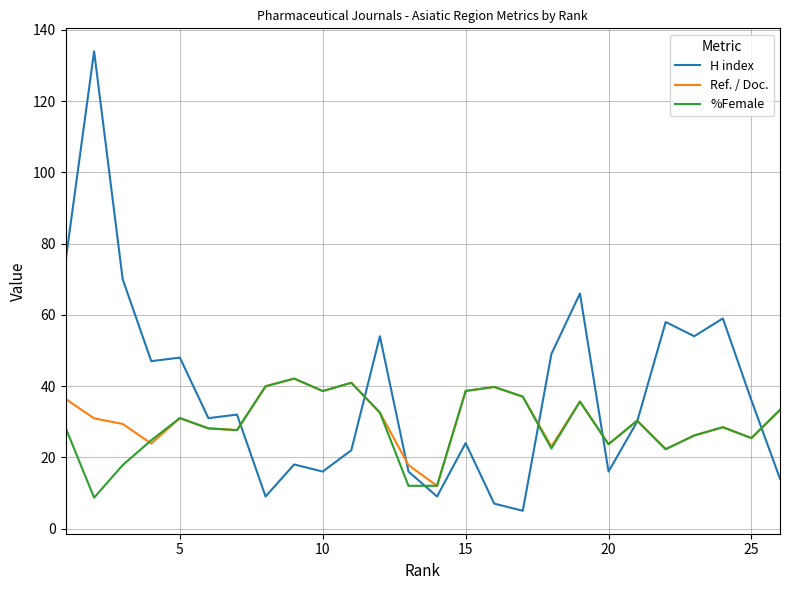

Which series has the largest total across all categories?

H index